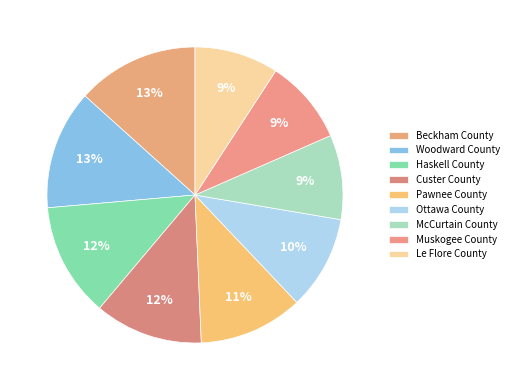

What portion of the pie excludes Ottawa County?

89.7%